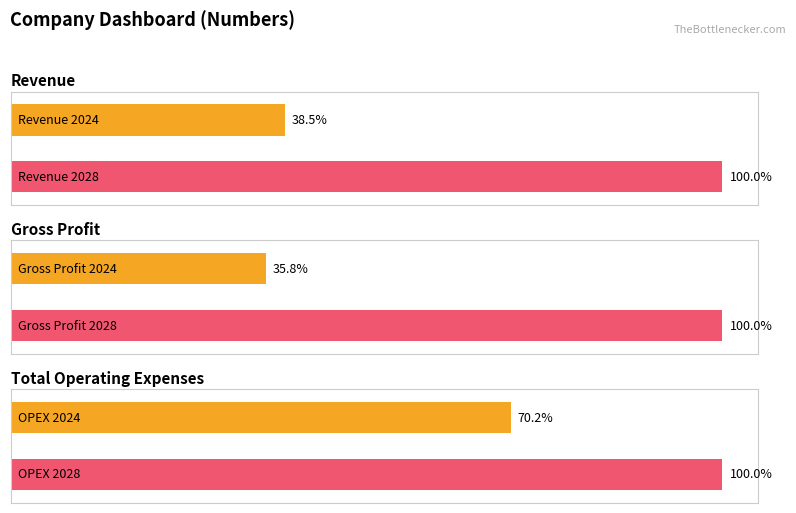

At how many categories does at least one series exceed 1997027?

4